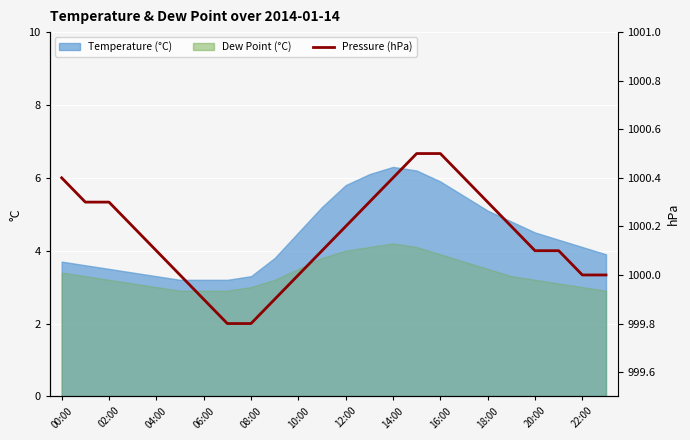

The value at 22:00 is 1352.7. True or false?

False